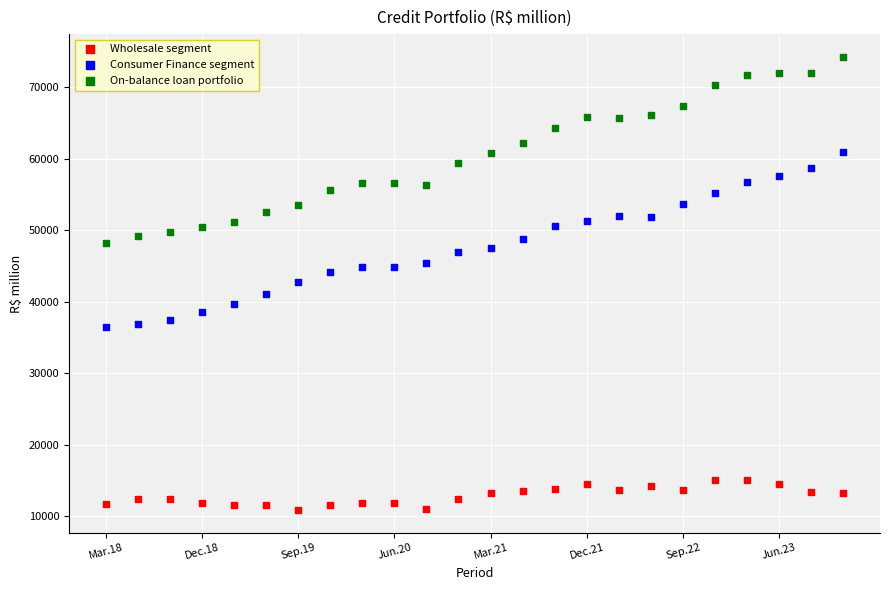

Which series contains the lowest Y value?

Wholesale segment